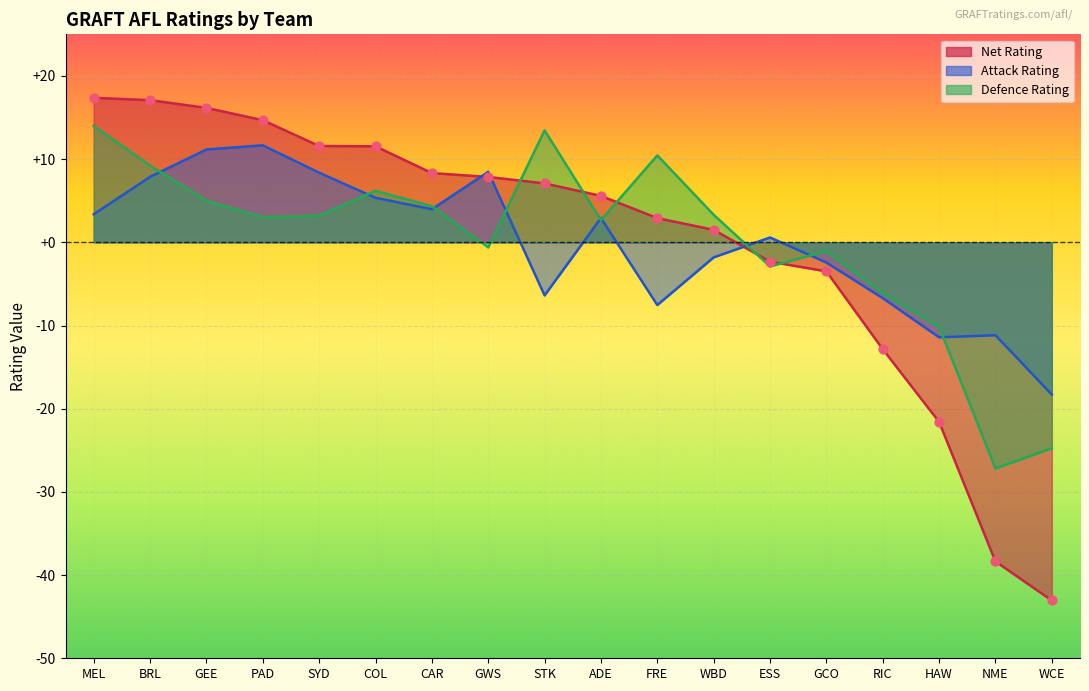

At which category is the sum across all series the highest?

MEL